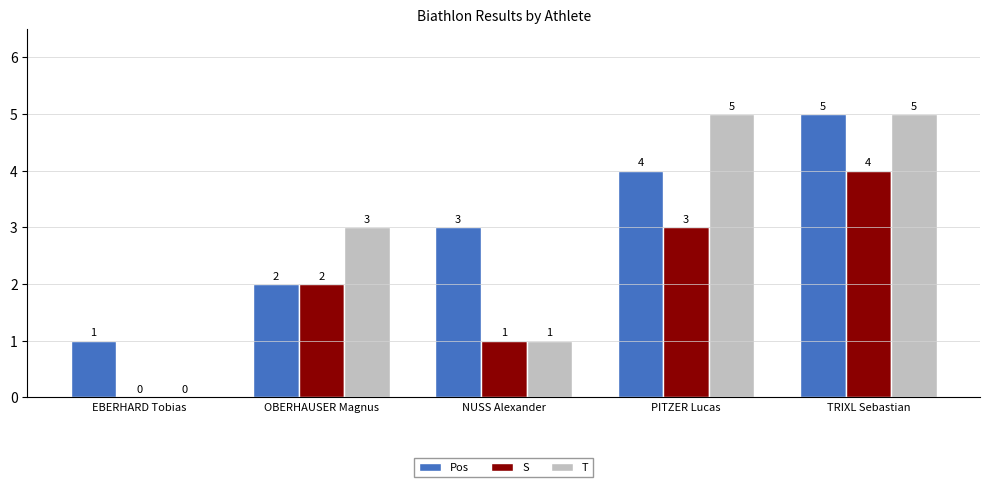

At which label is Pos closest to 3?

NUSS Alexander